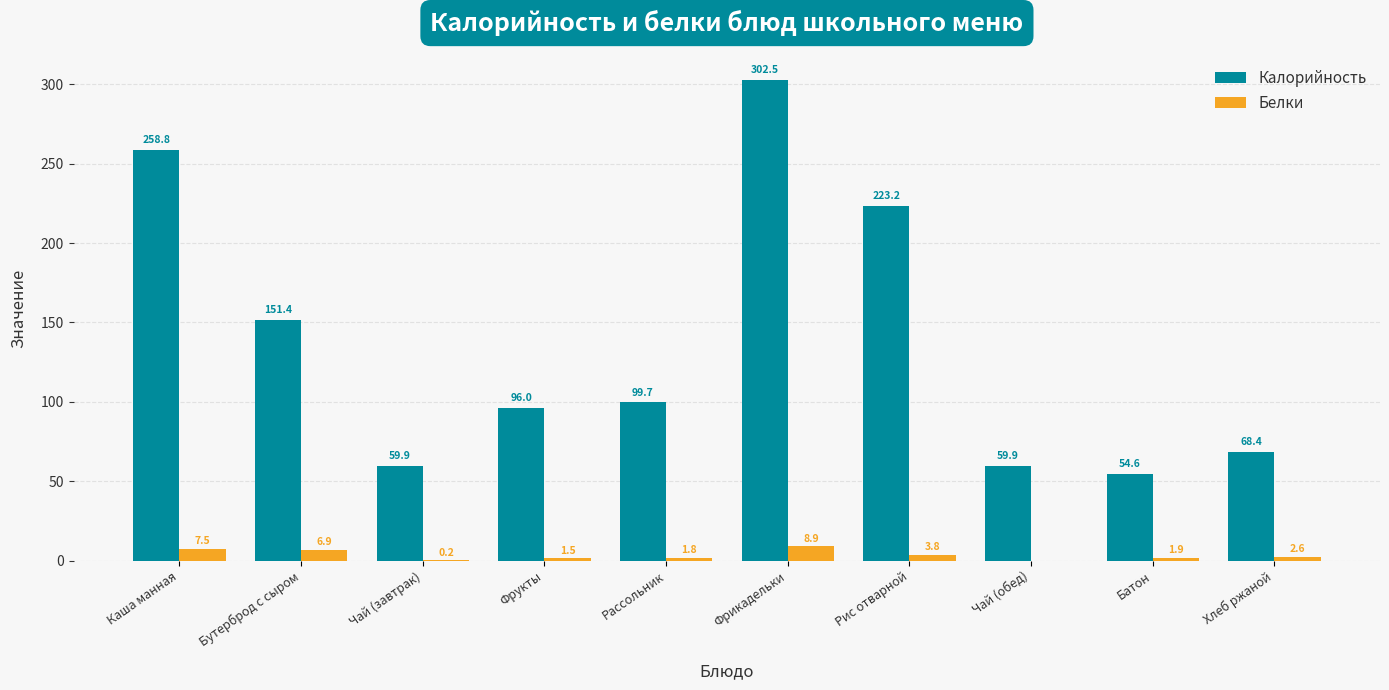

What is the difference between the Белки values at Бутерброд с сыром and Чай (обед)?

6.9